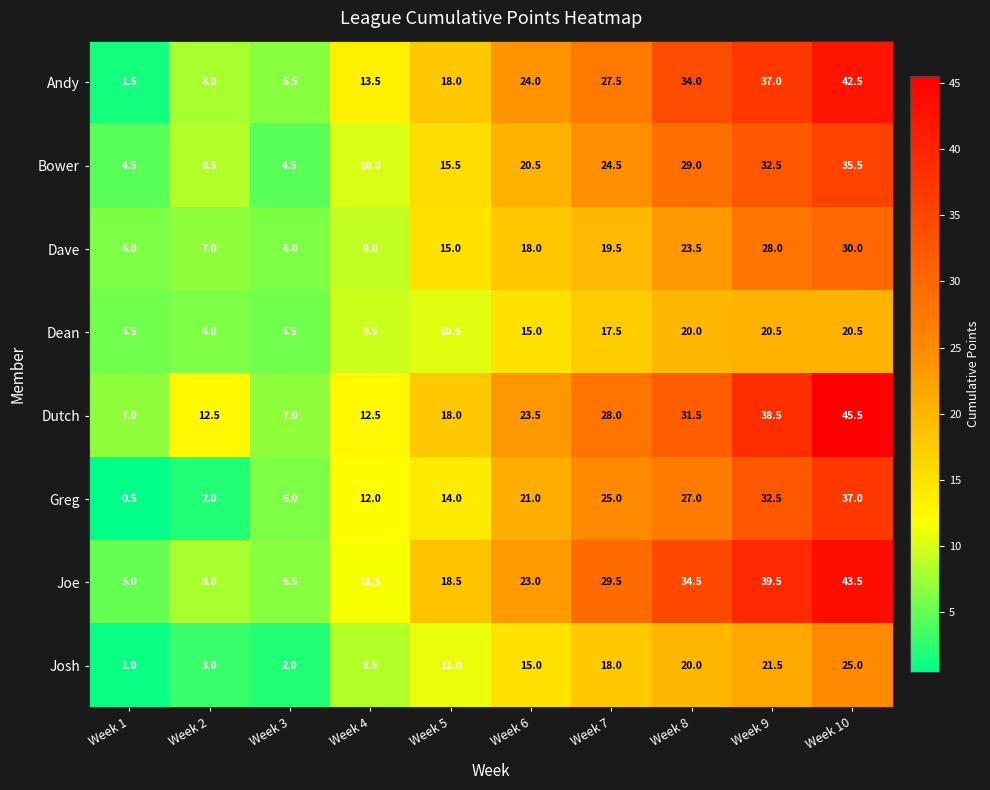

Rank the categories by Greg value from lowest to highest.

Week 1, Week 2, Week 3, Week 4, Week 5, Week 6, Week 7, Week 8, Week 9, Week 10